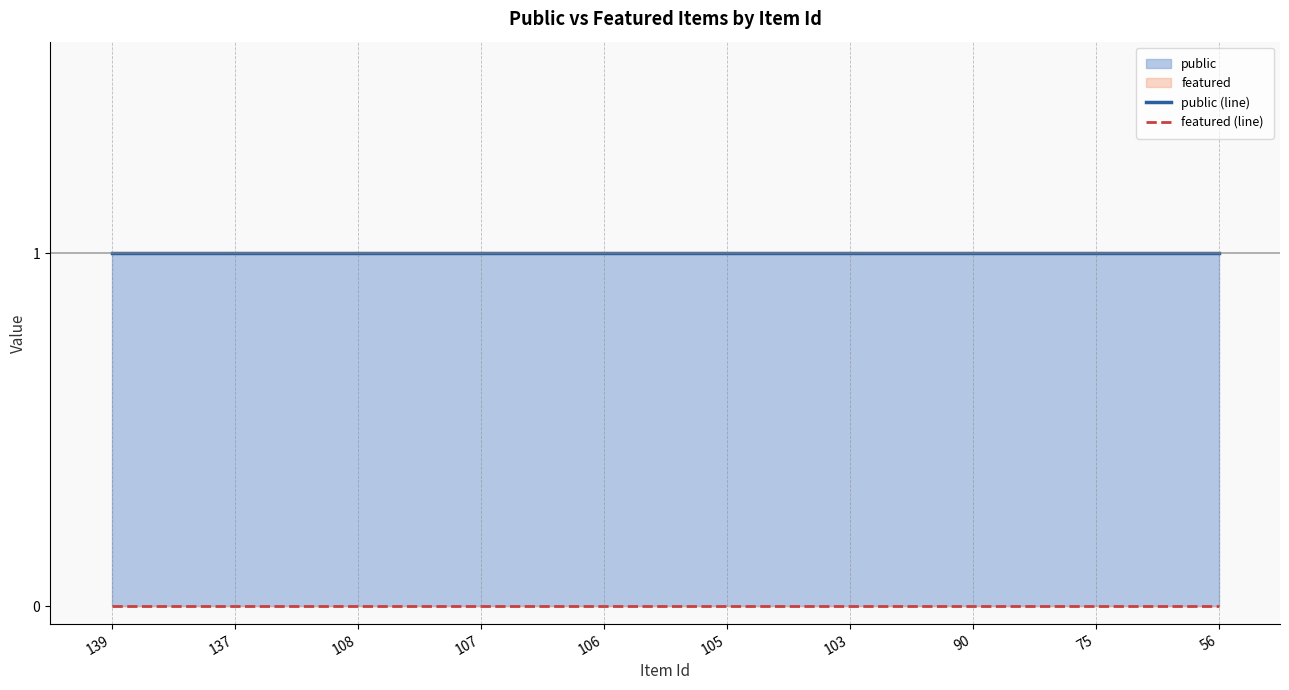

What is the spread (max minus min) of values at 103?

1